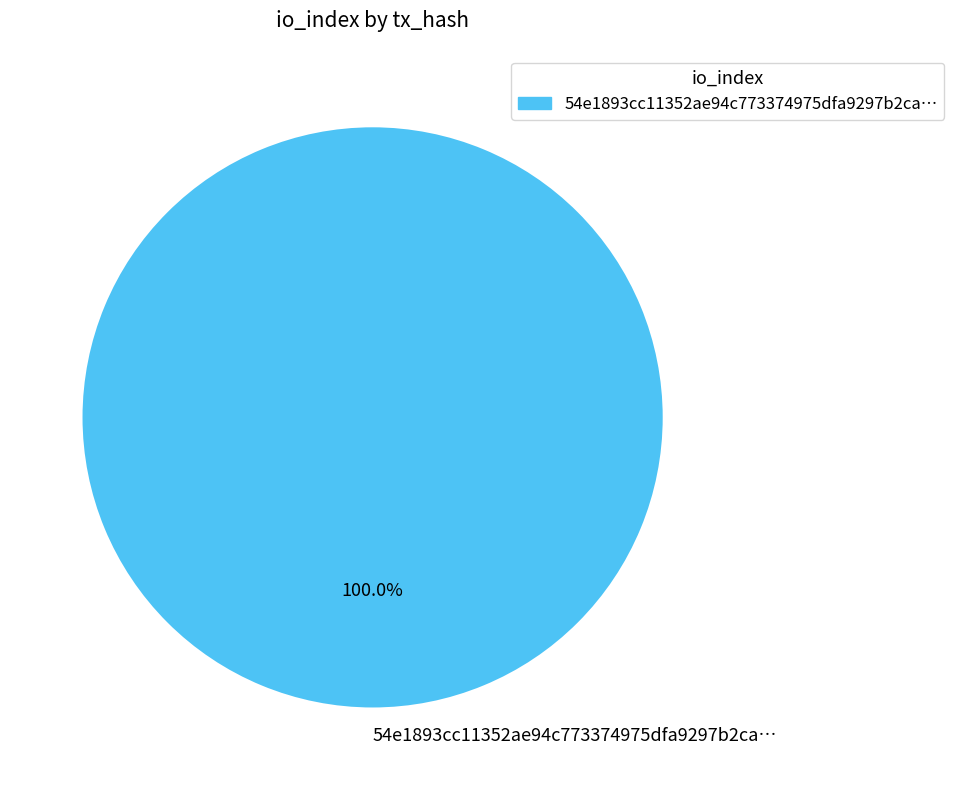

Rank the categories by value from lowest to highest.

54e1893cc11352ae94c773374975dfa9297b2ca…